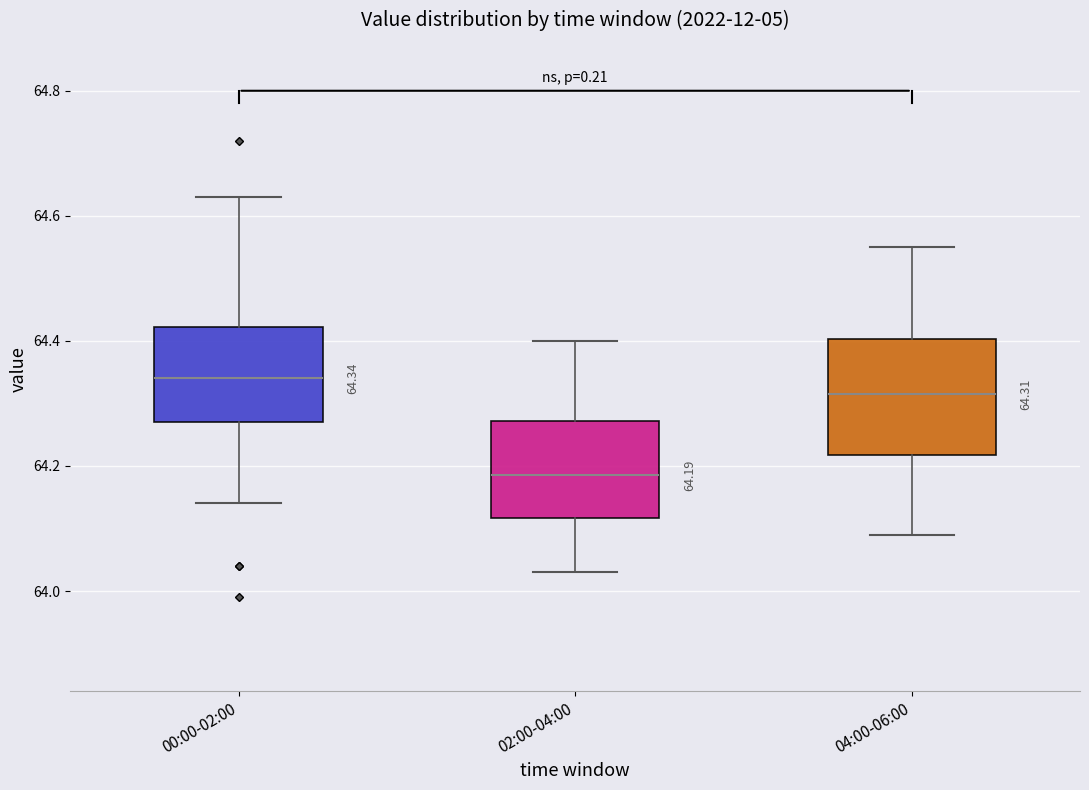

Comparing the boxes themselves (not the whiskers), which one is the tallest?

04:00-06:00